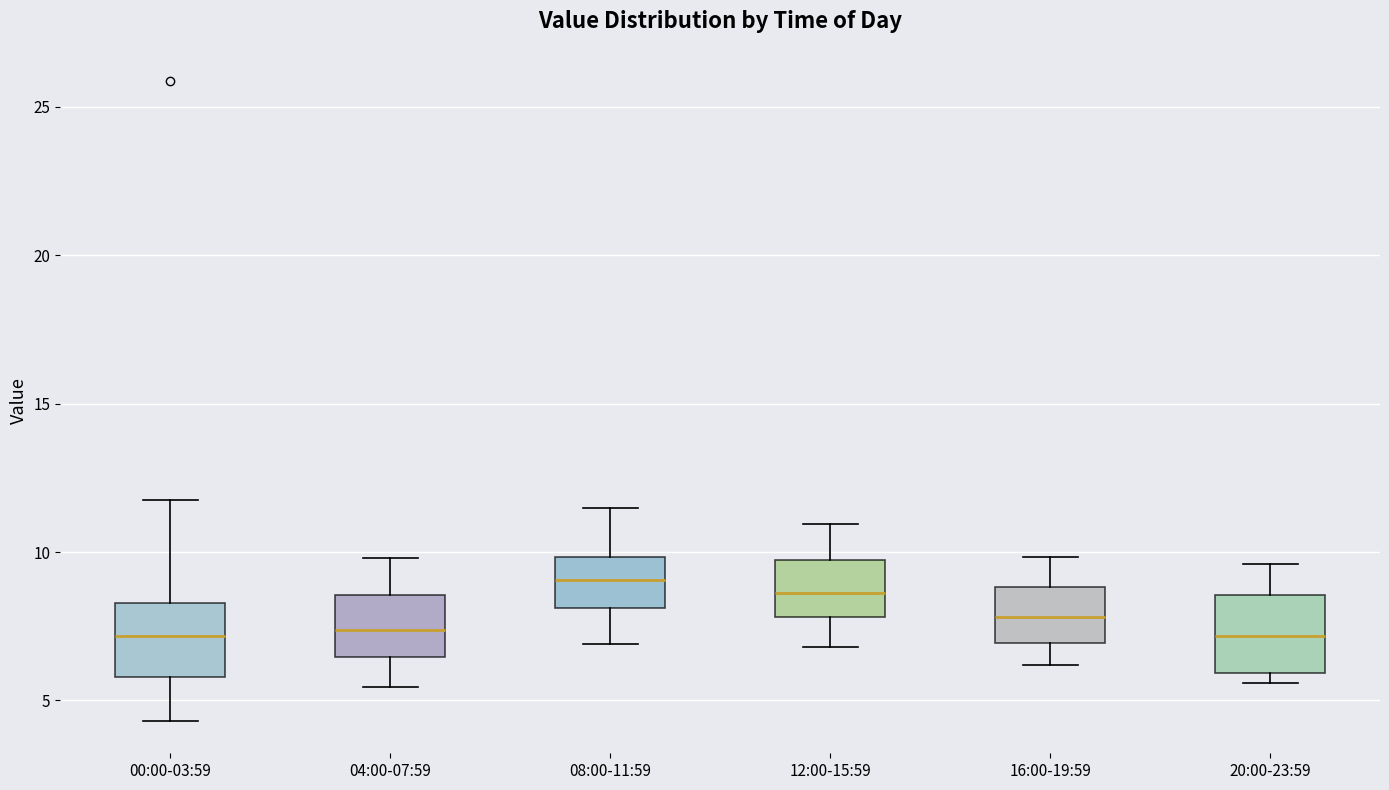

Where does the median line of the box for 04:00-07:59 sit on the y-axis? The values are not printed on the chart, so give them approximately, as read against the axis.

7.5